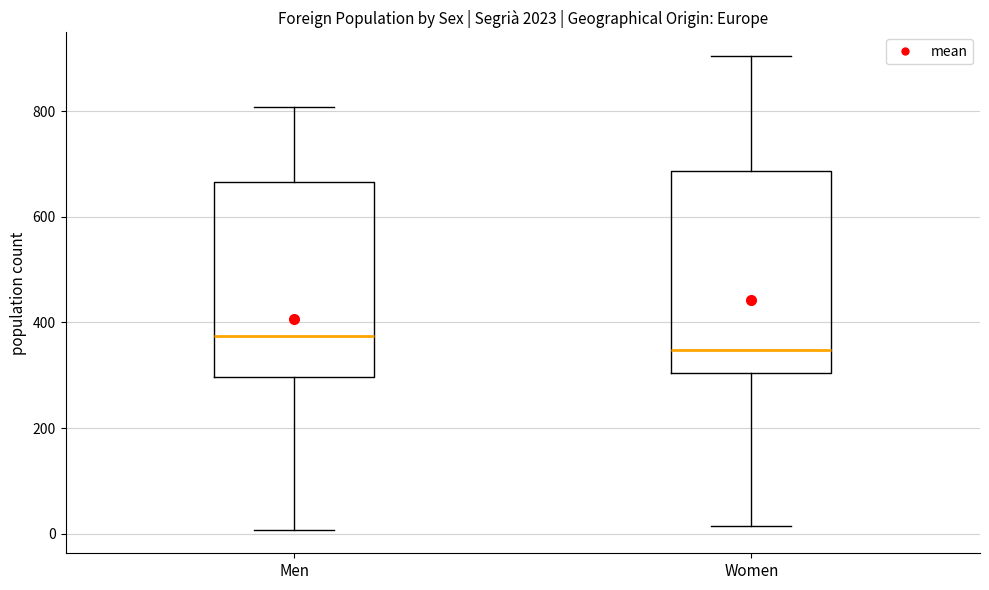

Where does the median line of the box for Men sit on the y-axis? The values are not printed on the chart, so give them approximately, as read against the axis.

380